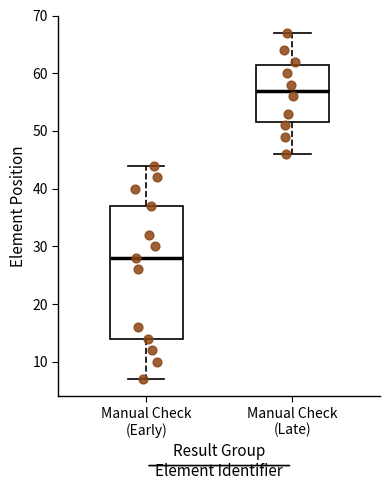

Which box is the tallest, from its lower edge to its upper edge?

Manual Check (Early)